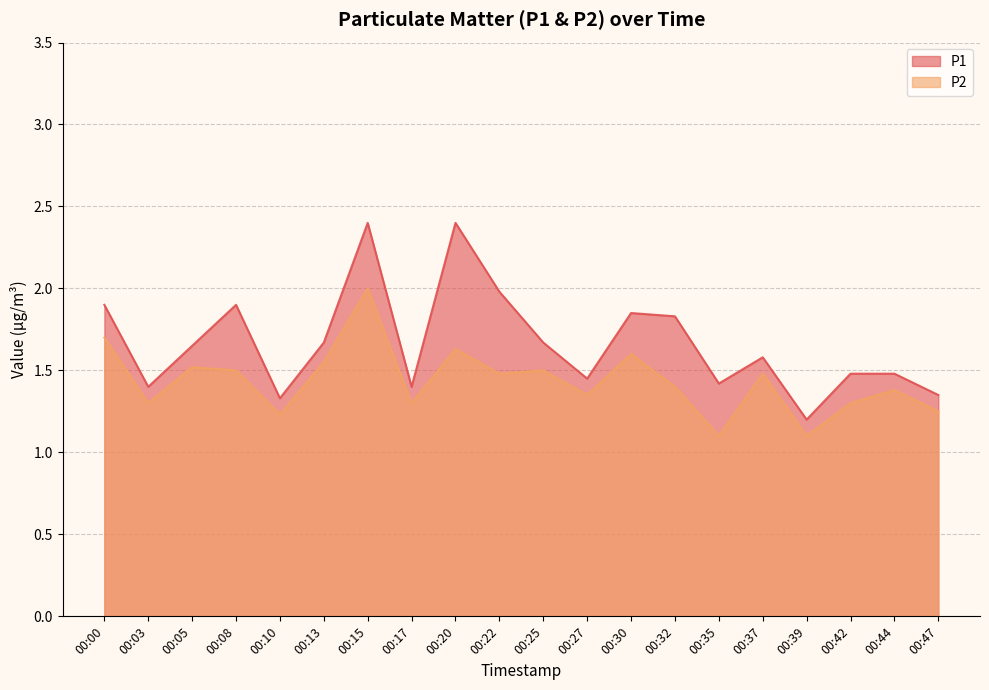

What is the value of the P2 point at the 9th from the left?

1.6